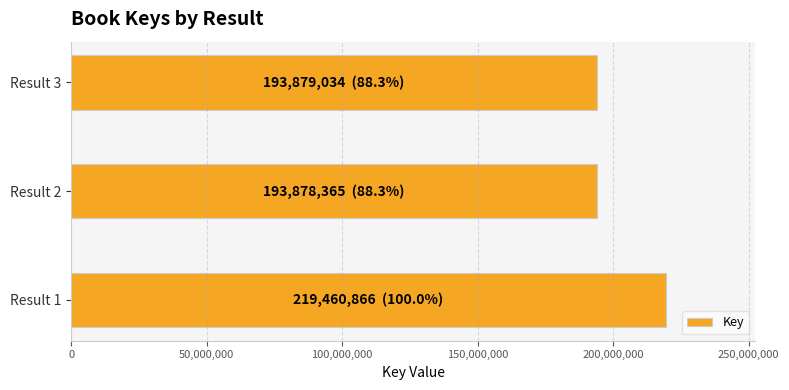

Is it true that the value at Result 2 is 268159981?

False